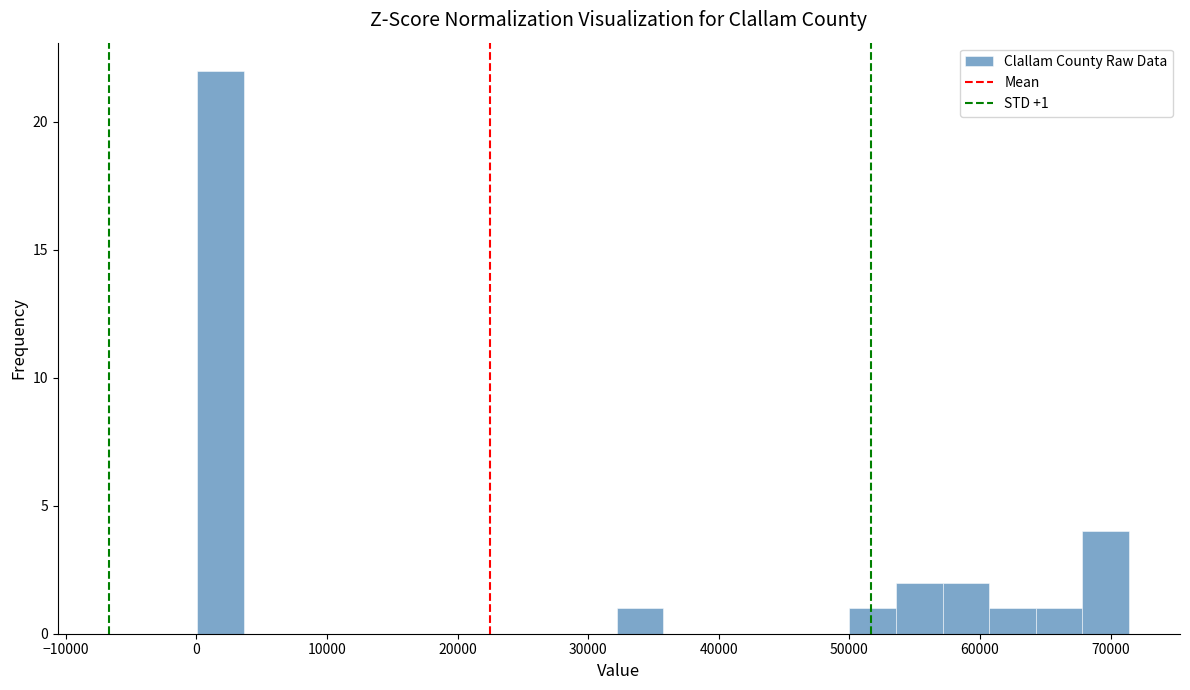

Read against the x-axis, roughly where is the centre of the tallest bar?

2000